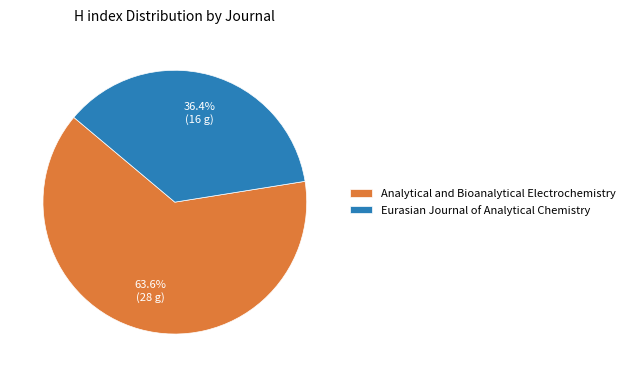

Does Analytical and Bioanalytical Electrochemistry represent more than half of the total?

Yes